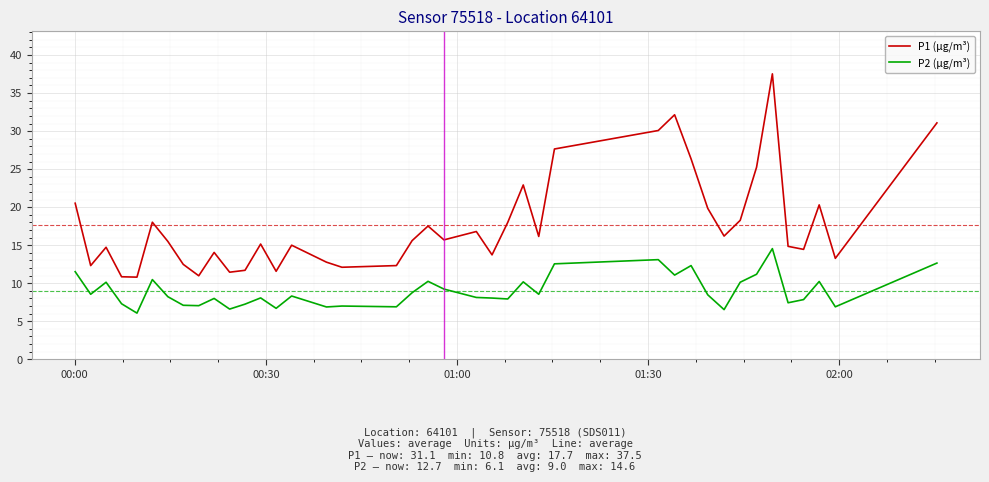

Which series has the widest spread of values?

P1 (µg/m³)